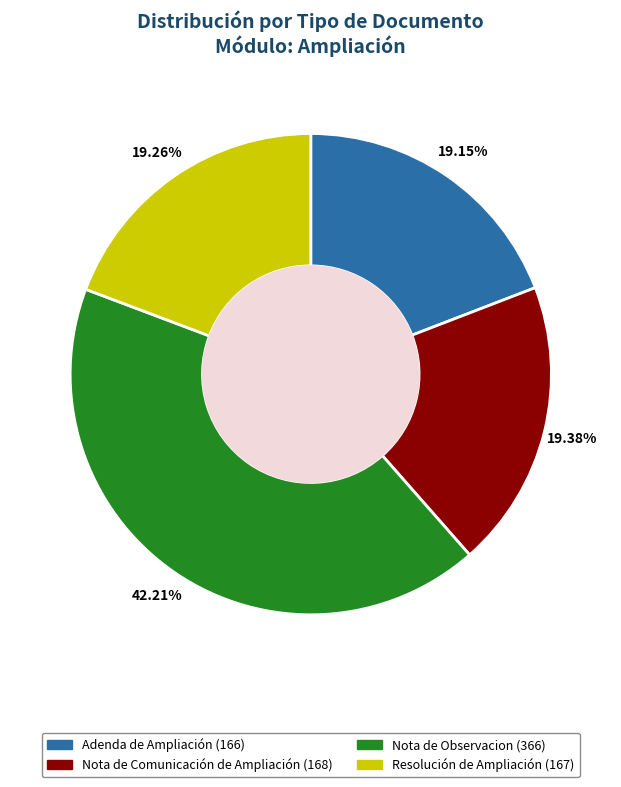

To the nearest percent, what percentage of the pie is Nota de Comunicación de Ampliación?

19%